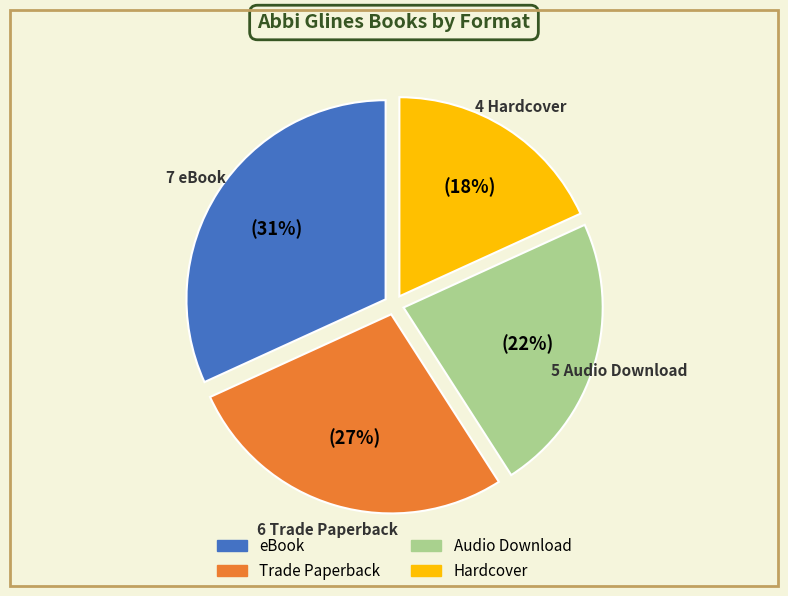

Combined, do Hardcover and Trade Paperback account for over 50%?

No